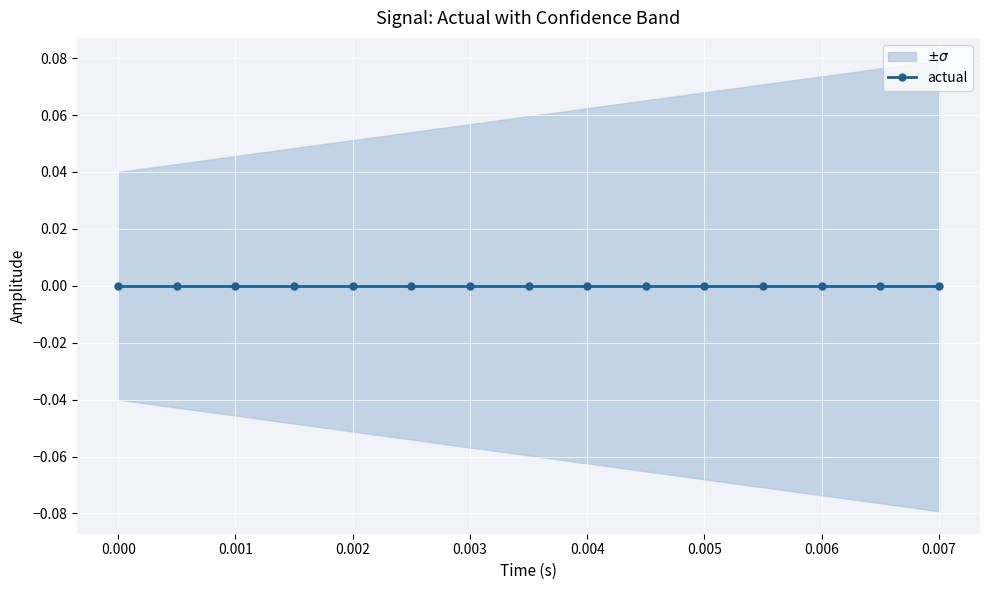

List the series in order of their overall mean, lowest first.

low, actual, high